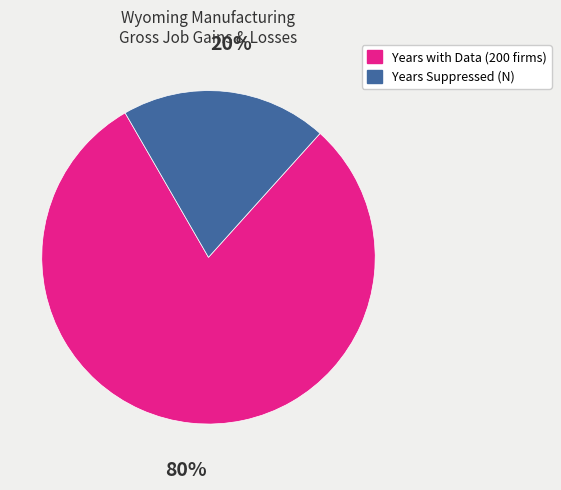

How many slices are in this pie chart?

2